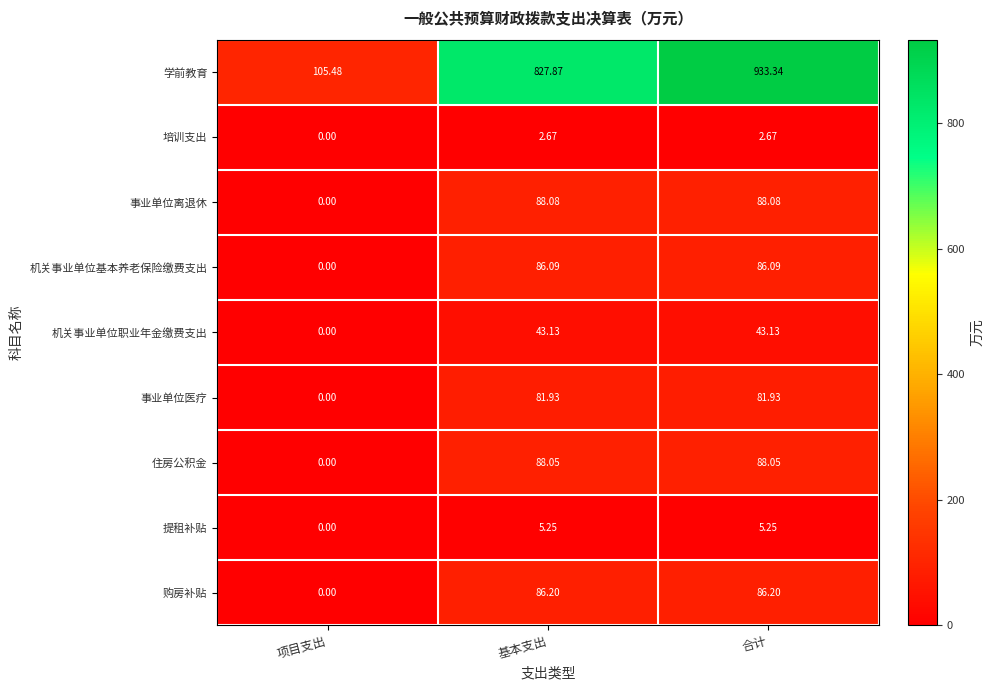

At 合计, list the series in order from largest to smallest.

学前教育, 事业单位离退休, 住房公积金, 购房补贴, 机关事业单位基本养老保险缴费支出, 事业单位医疗, 机关事业单位职业年金缴费支出, 提租补贴, 培训支出